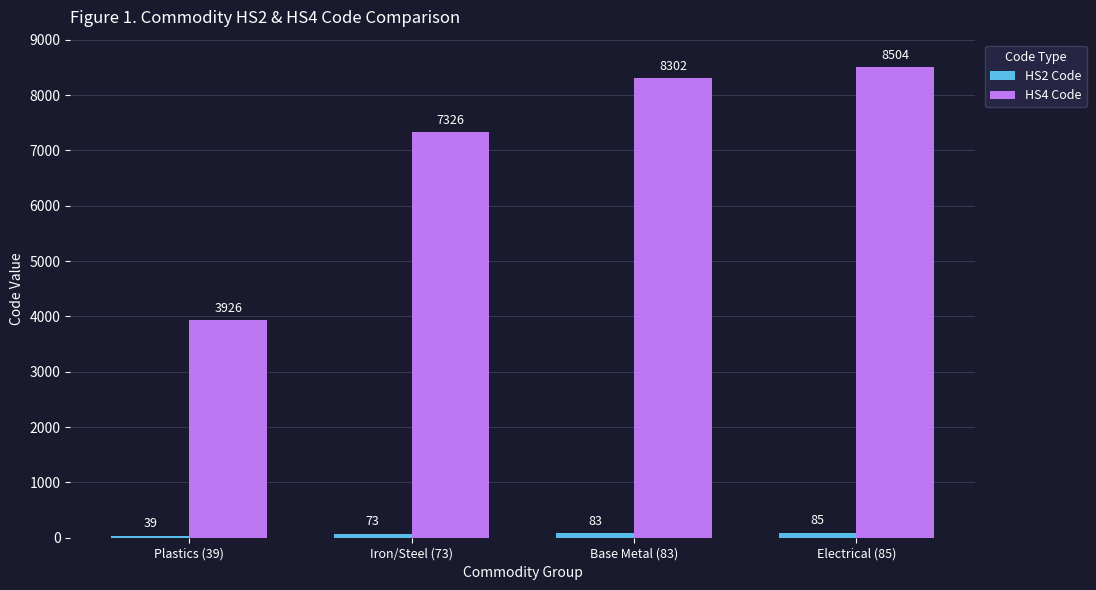

How many series are shown in this chart?

2